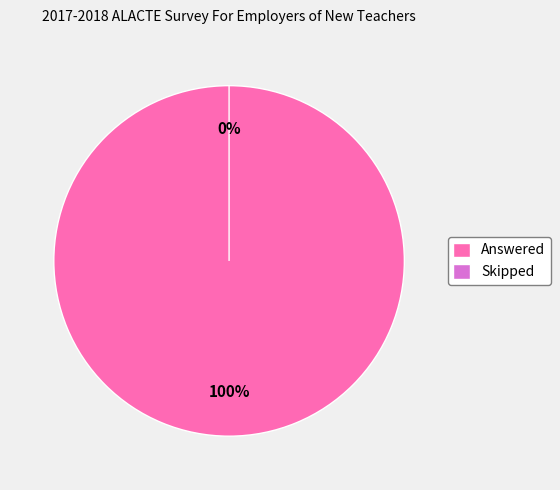

True or false: Answered accounts for 99% of the total.

False